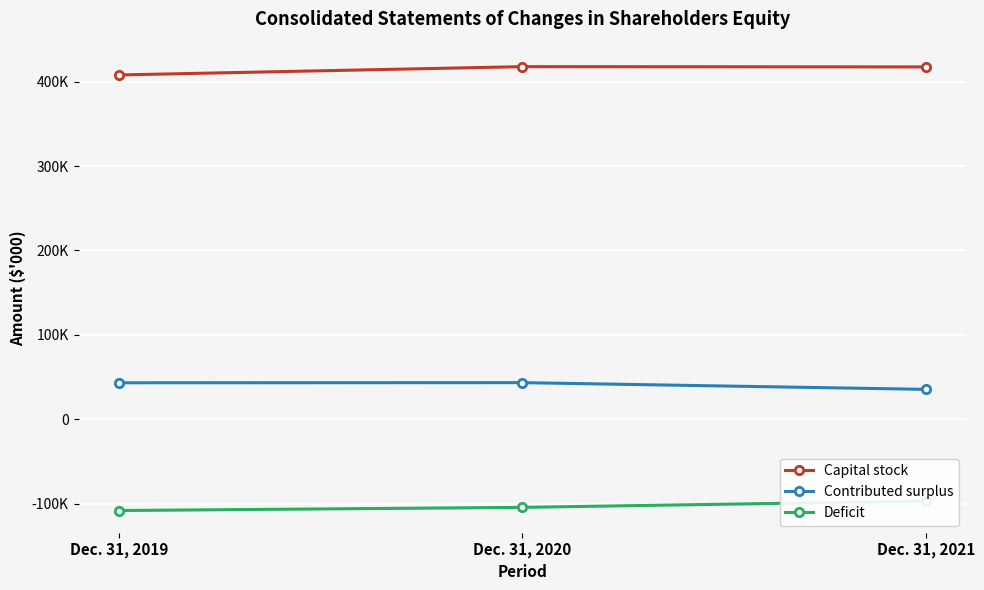

Rank the series by their maximum value, from highest to lowest.

Capital stock, Contributed surplus, Deficit